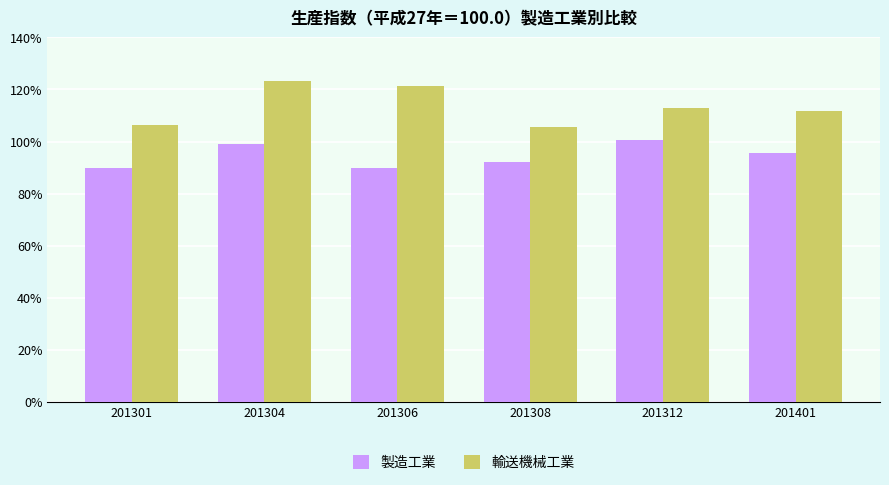

Rank the series by their maximum value, from lowest to highest.

製造工業, 輸送機械工業